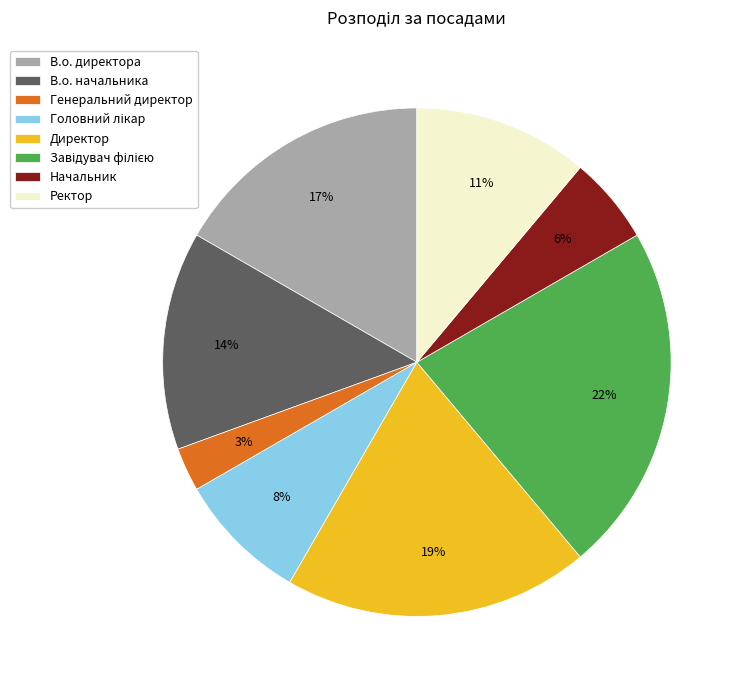

How many slices are in this pie chart?

8